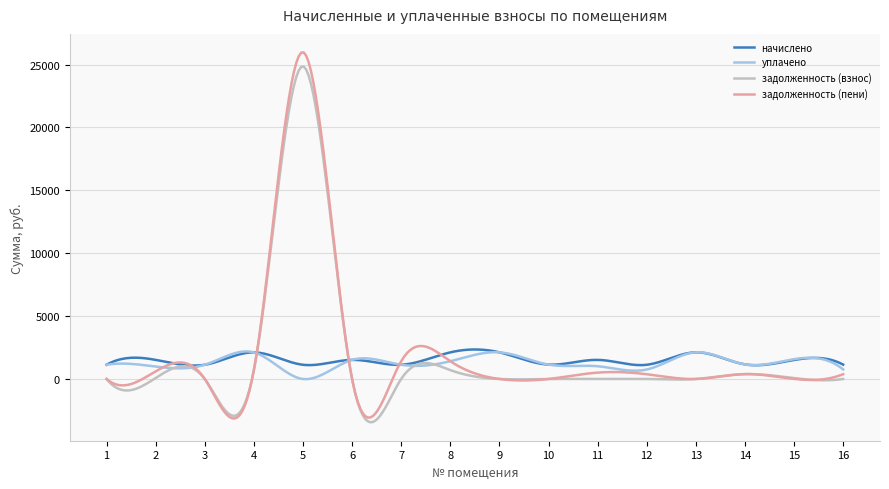

Which series ends up on top after the final intersection of задолженность (взнос) and начислено?

начислено